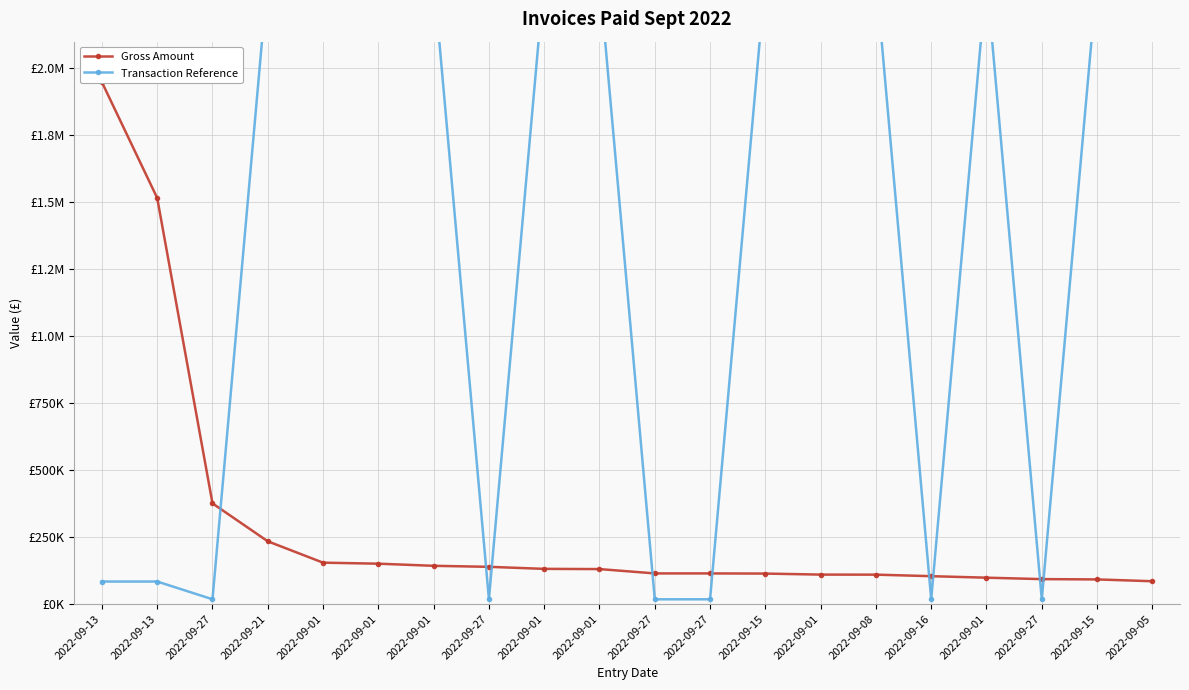

The Transaction Reference series shows 661345.0 at 2022-09-15. True or false?

False